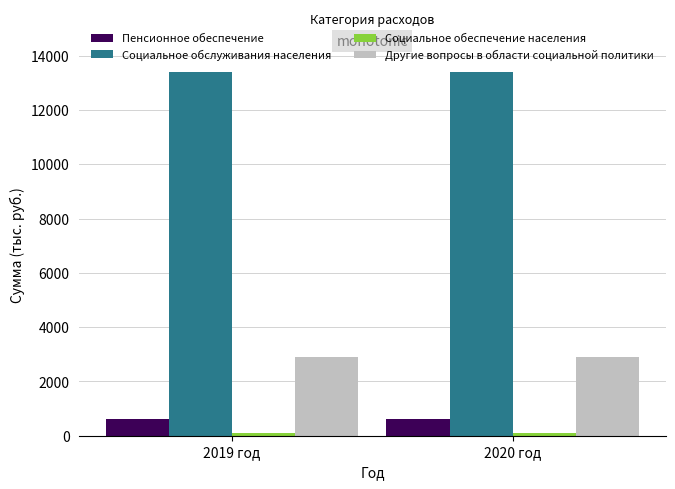

Is it true that Другие вопросы в области социальной политики equals 1451.5 at 2020 год?

False